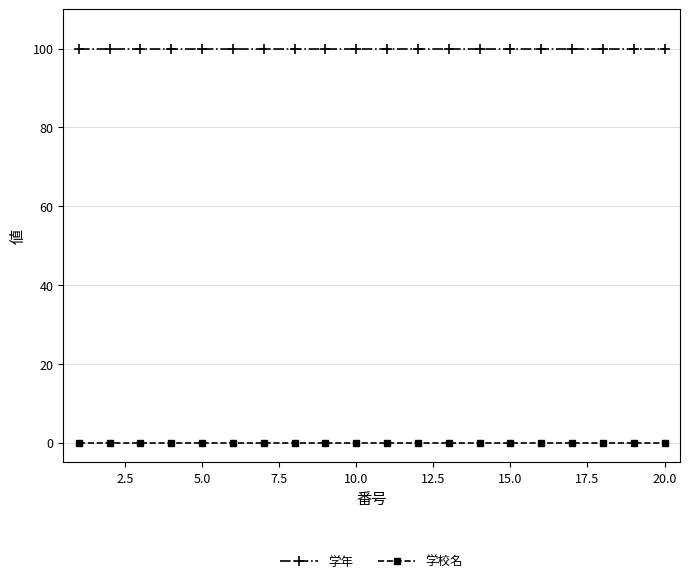

List the series in order of their peak value, highest first.

学年, 学校名